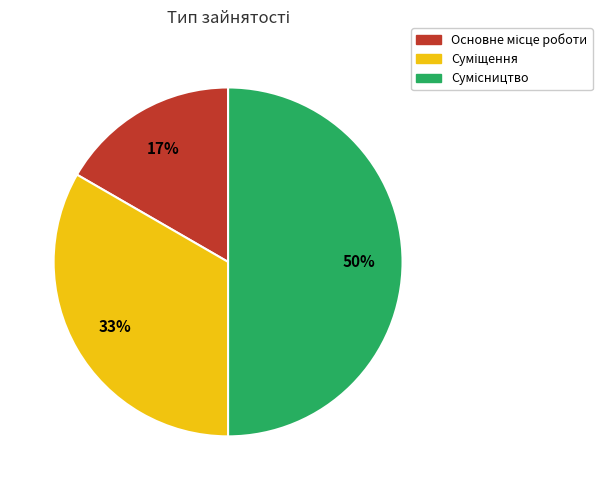

To the nearest percent, what is the difference between the largest and smallest slice percentages?

33%